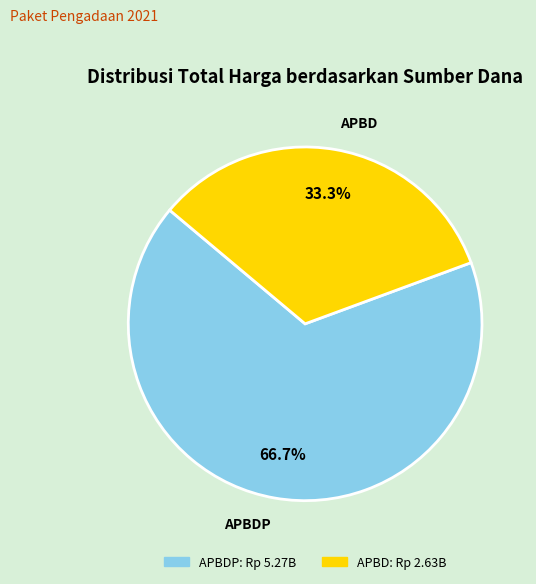

Is there any slice that represents more than half of the pie?

Yes